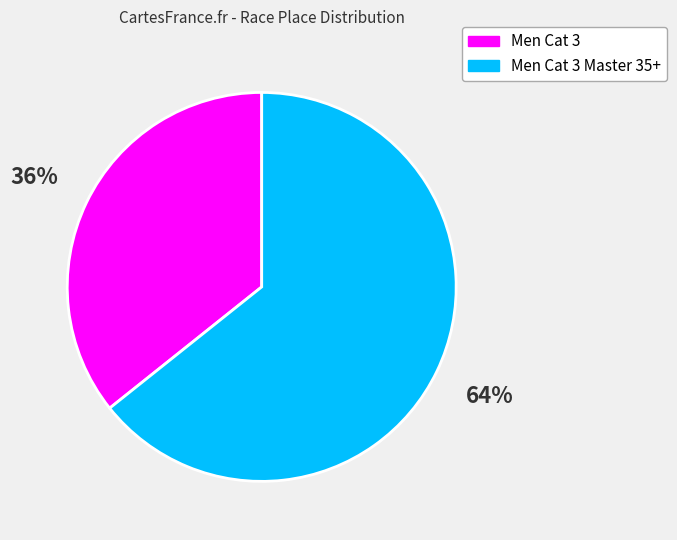

Is there a majority slice in this chart?

Yes